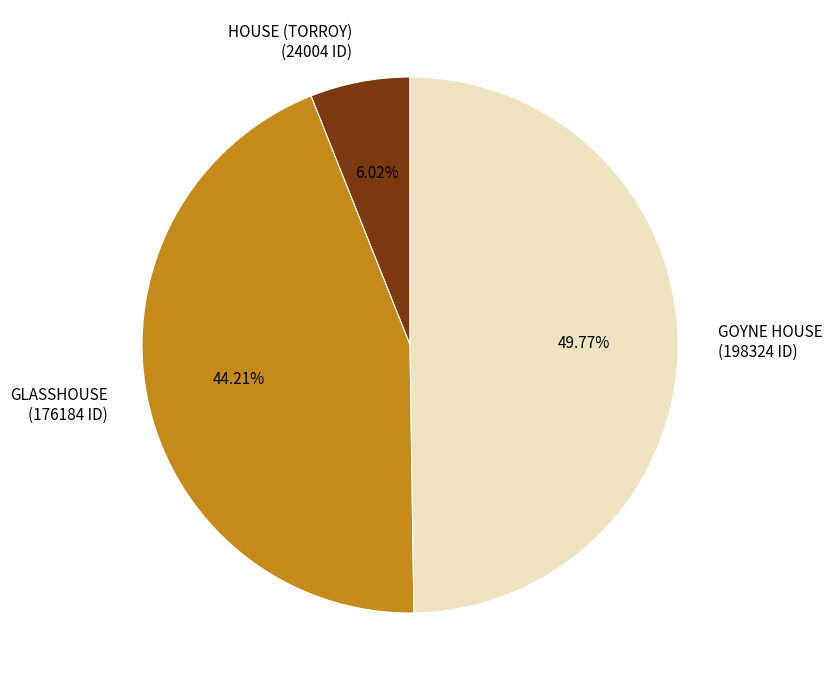

Which slice is the largest?

GOYNE HOUSE